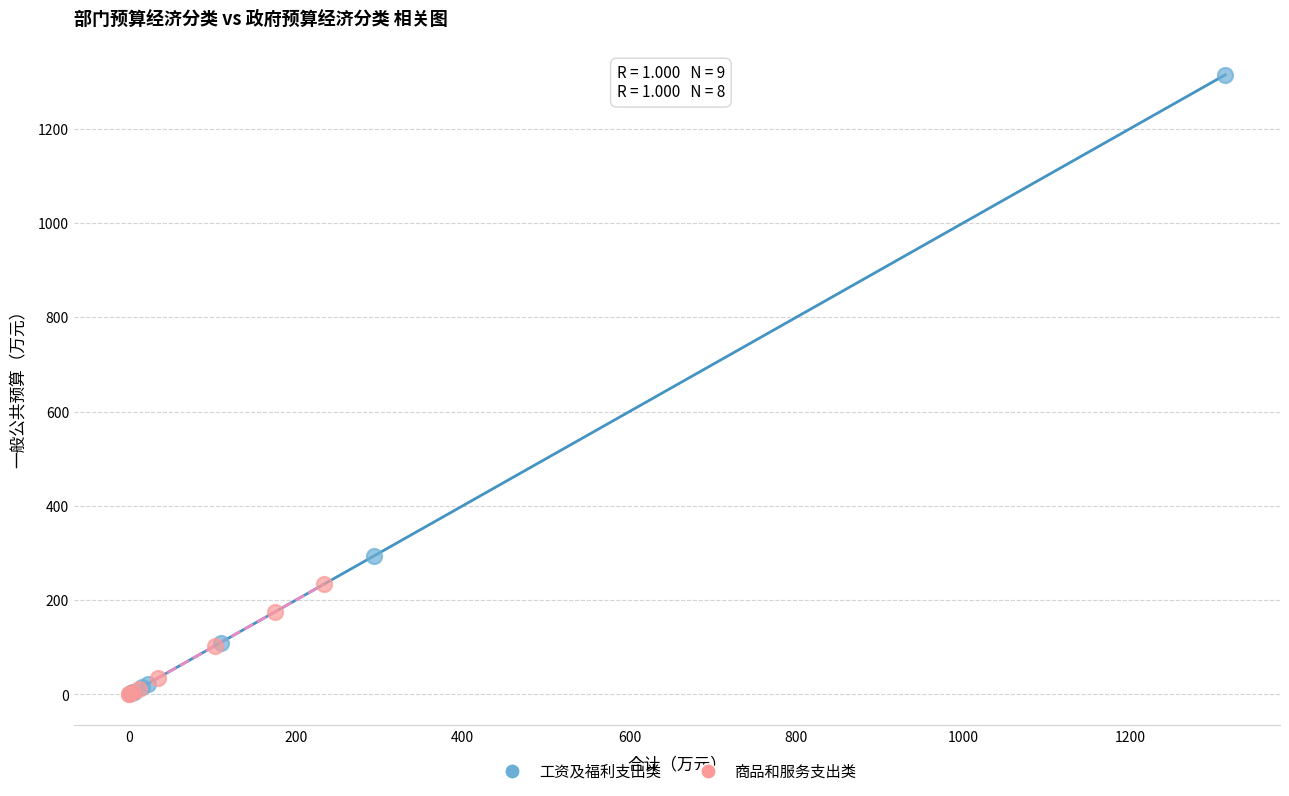

Which series has the largest Y range (max minus min)?

工资及福利支出类